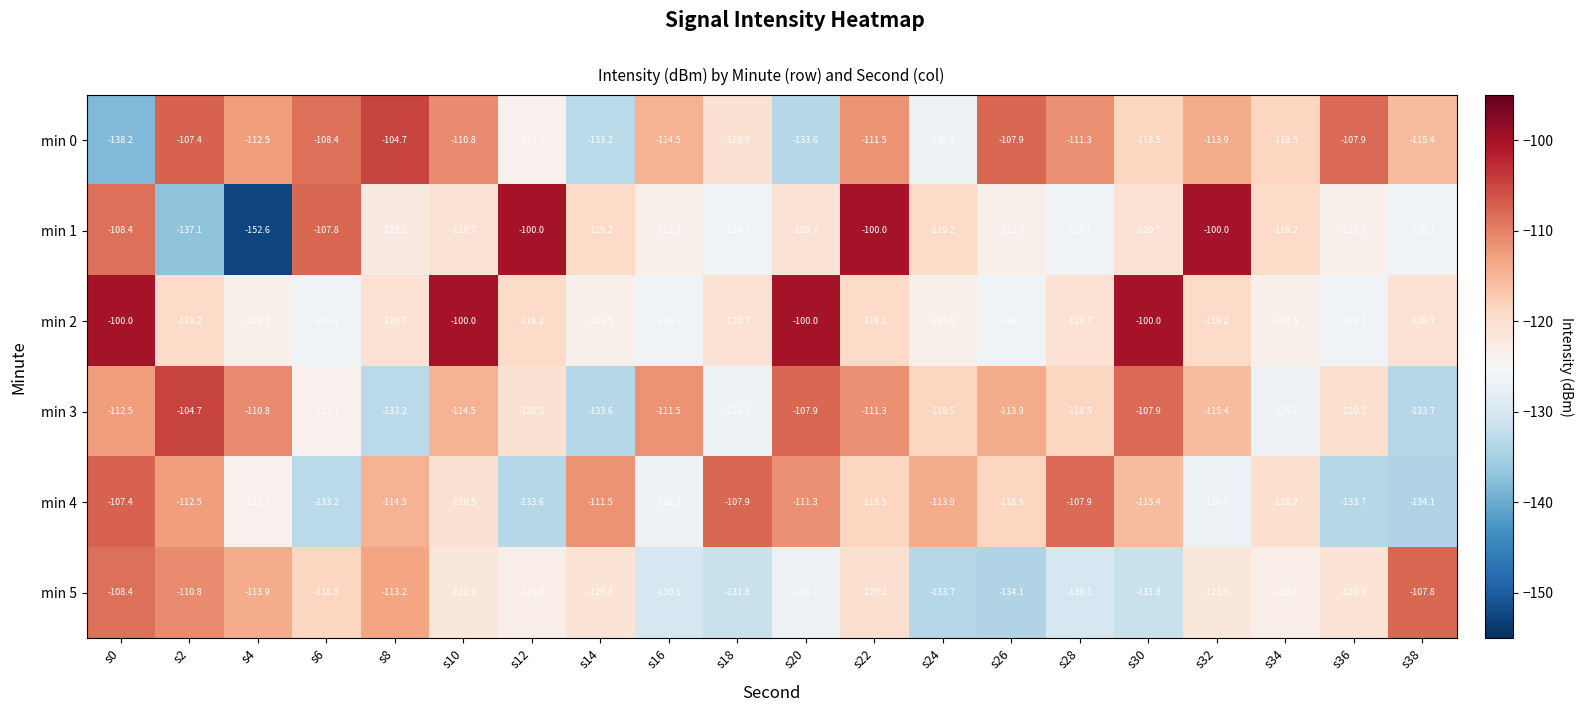

What is the difference between the min 1 values at s22 and s14?

19.2